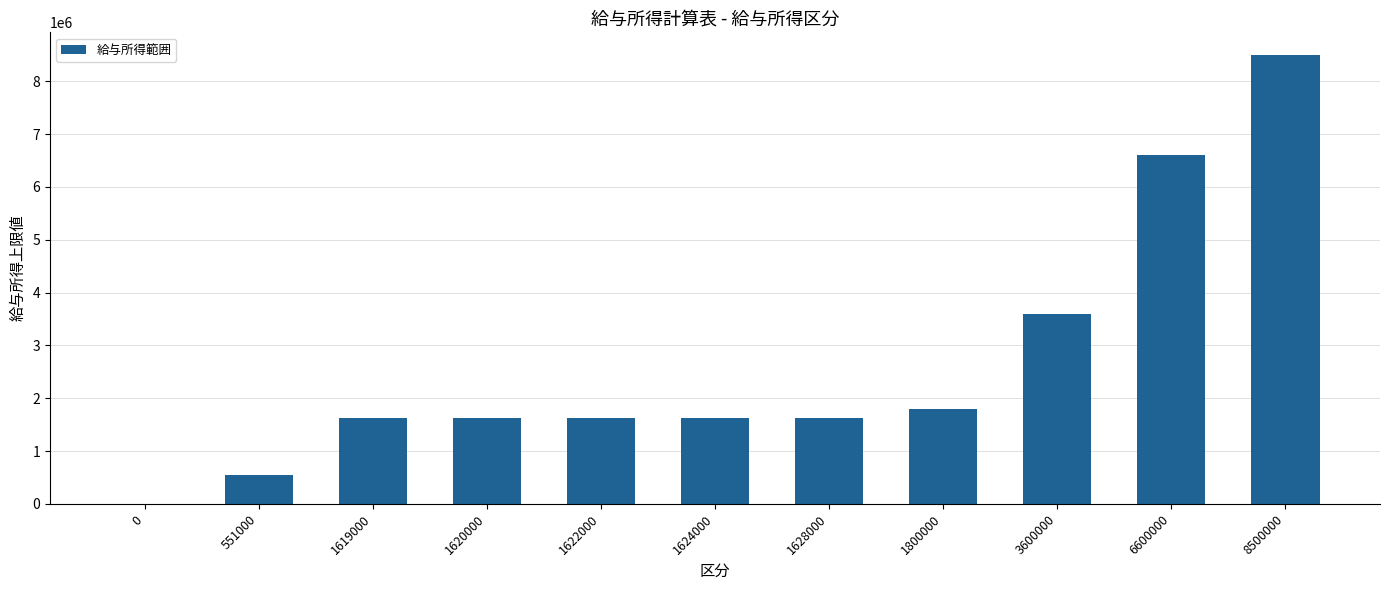

What is the sum of all values?

29164000